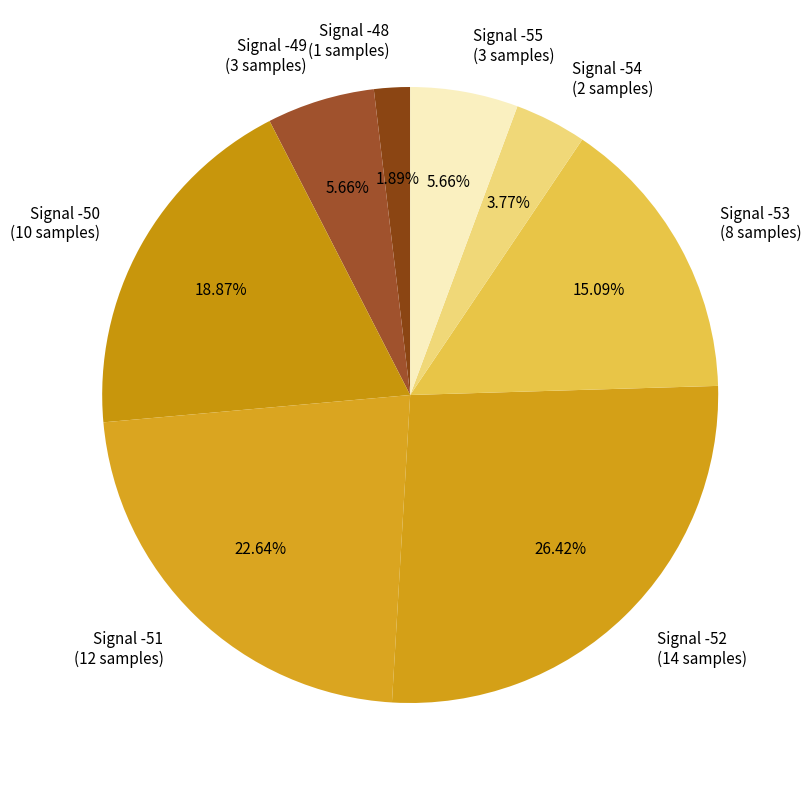

Which slice is the largest?

Signal -52